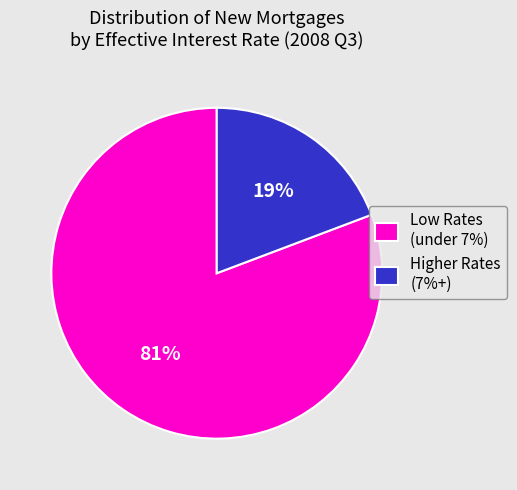

To the nearest percent, what portion does Low Rates (under 7%) represent?

81%